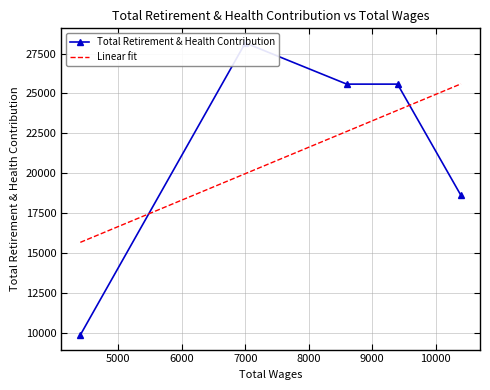

What is the minimum value shown in the chart?

9878